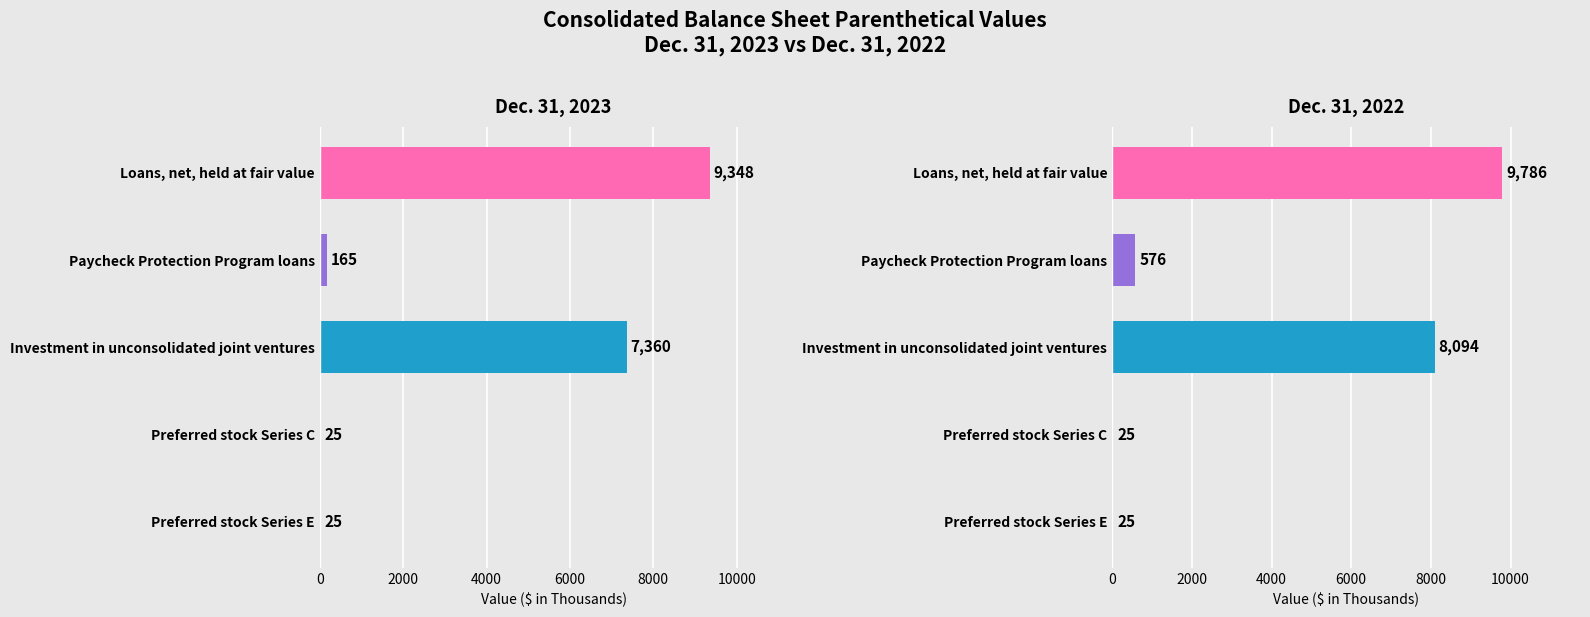

What is the difference between the highest and lowest values at Investment in unconsolidated joint ventures?

734